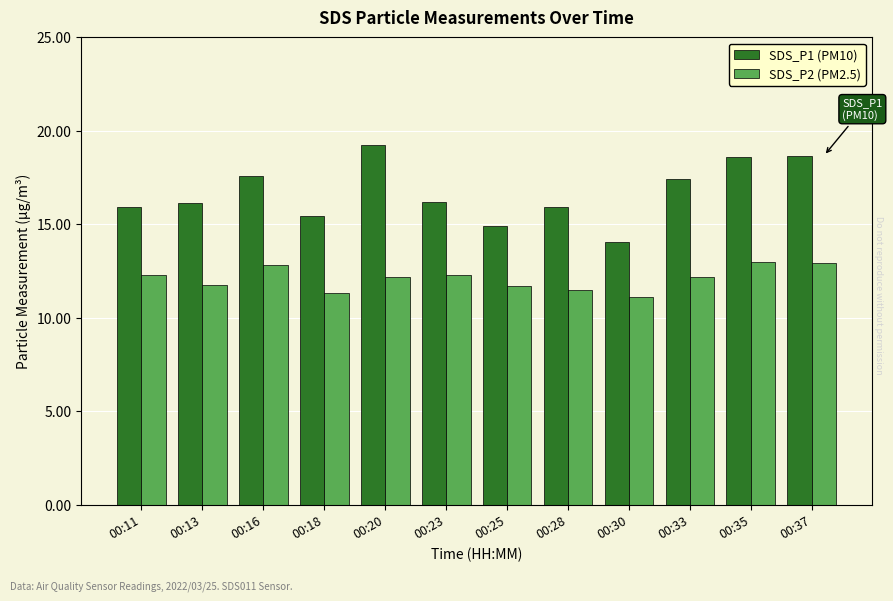

What is the value of the SDS_P1 (PM10) bar at the 4th from the left?

15.4